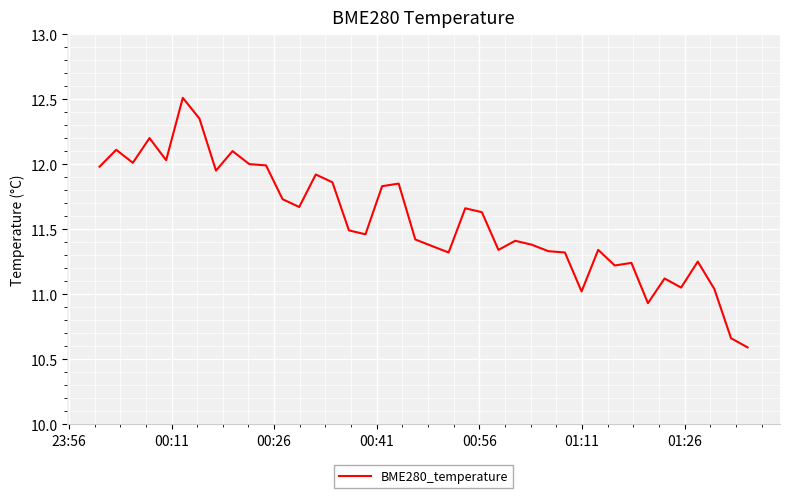

What is the maximum value shown in the chart?

12.5